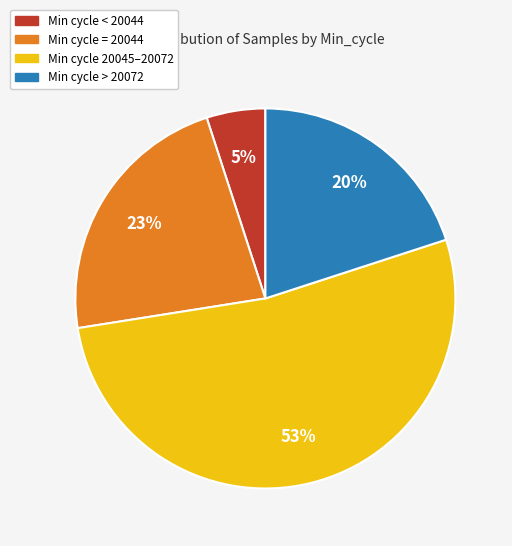

To the nearest percent, what is the average slice percentage?

25%